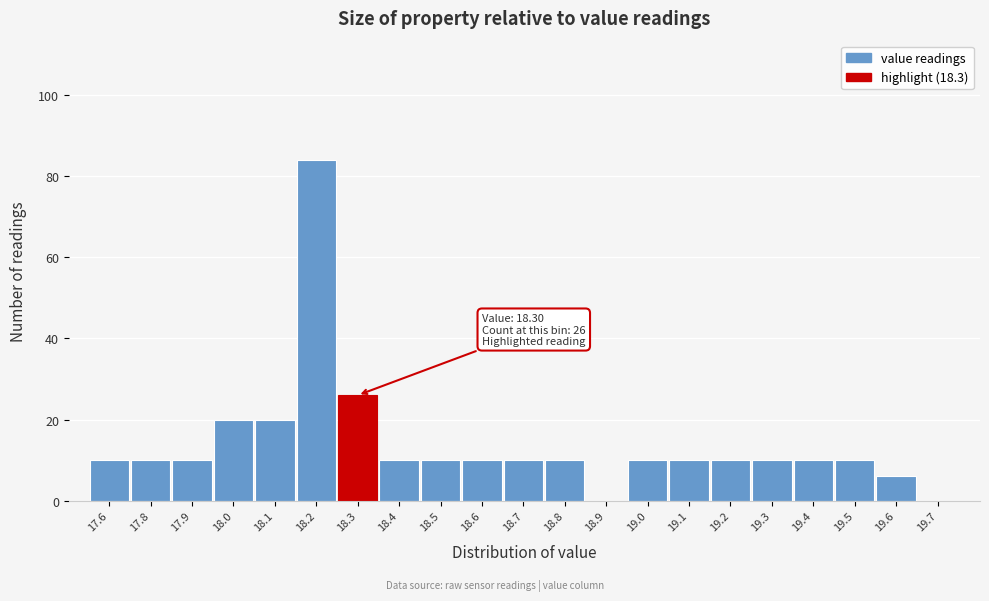

Reading right to left, list all the values displayed in this chart.

19.7=0	19.6=6	19.5=10	19.4=10	19.3=10	19.2=10	19.1=10	19.0=10	18.9=0	18.8=10	18.7=10	18.6=10	18.5=10	18.4=10	18.3=26	18.2=84	18.1=20	18.0=20	17.9=10	17.8=10	17.6=10